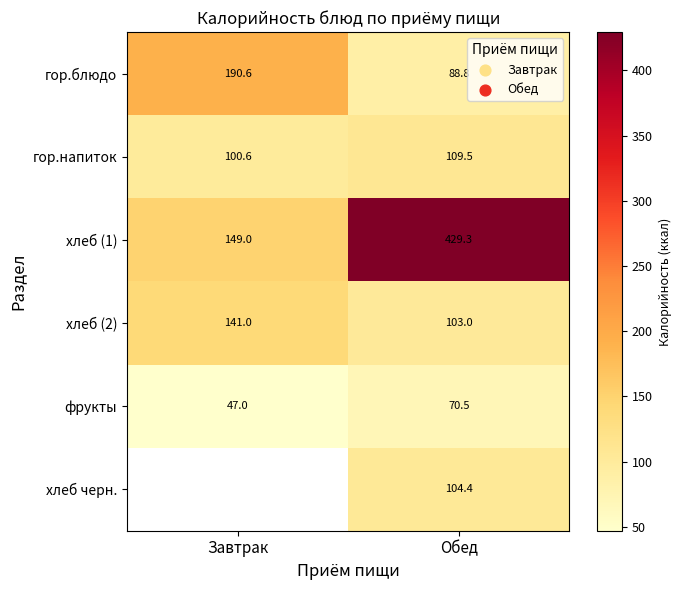

The хлеб (2) series shows 174.7 at Обед. True or false?

False